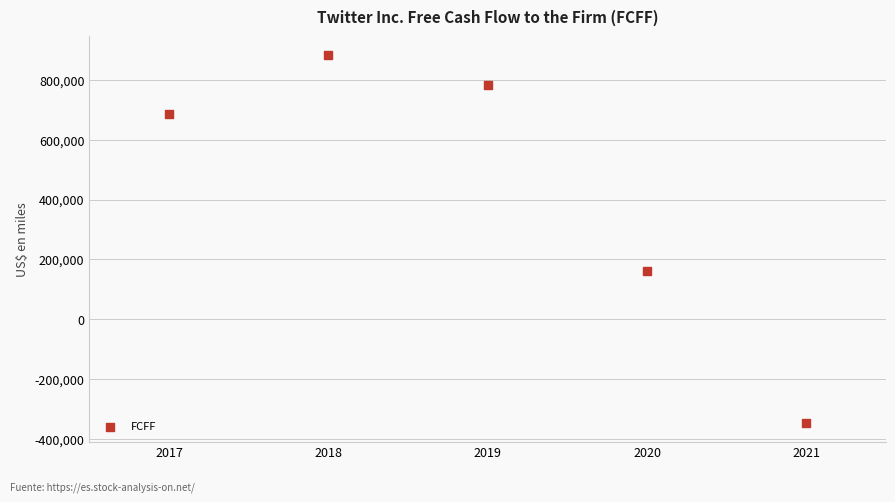

What is the average Y value?

433019